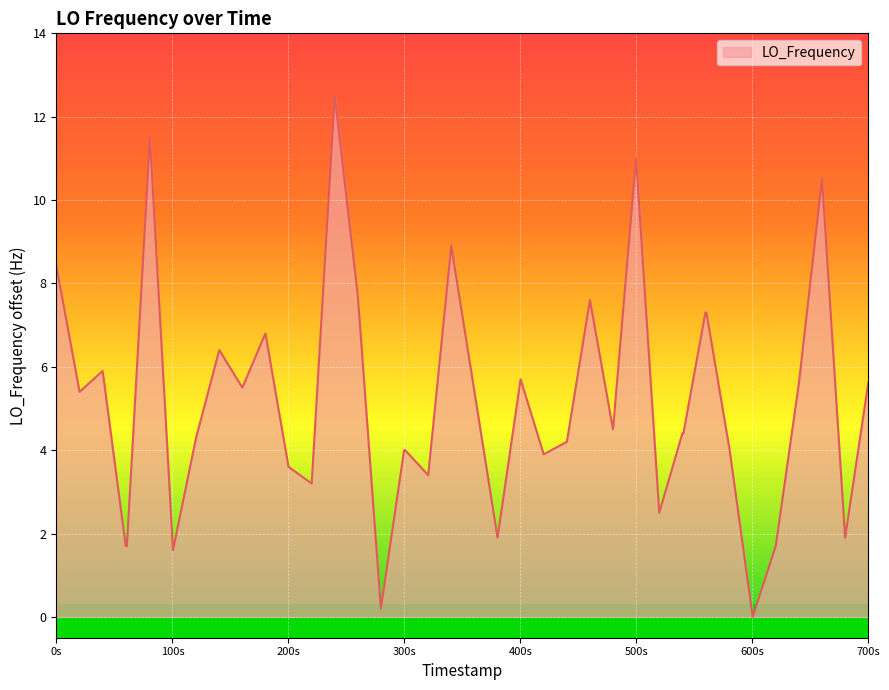

What is the maximum value shown in the chart?

12.5